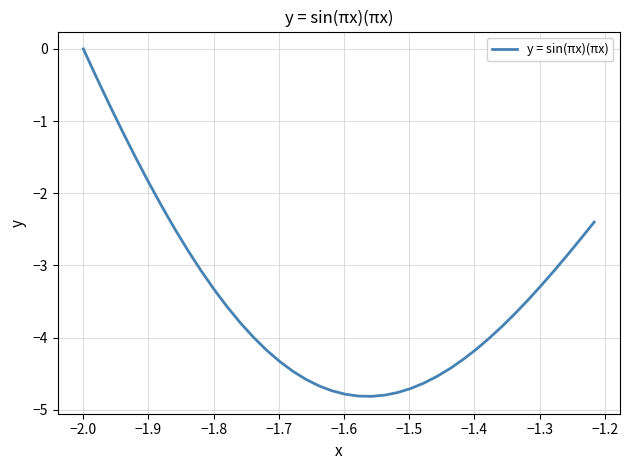

What is the minimum value shown in the chart?

-4.8